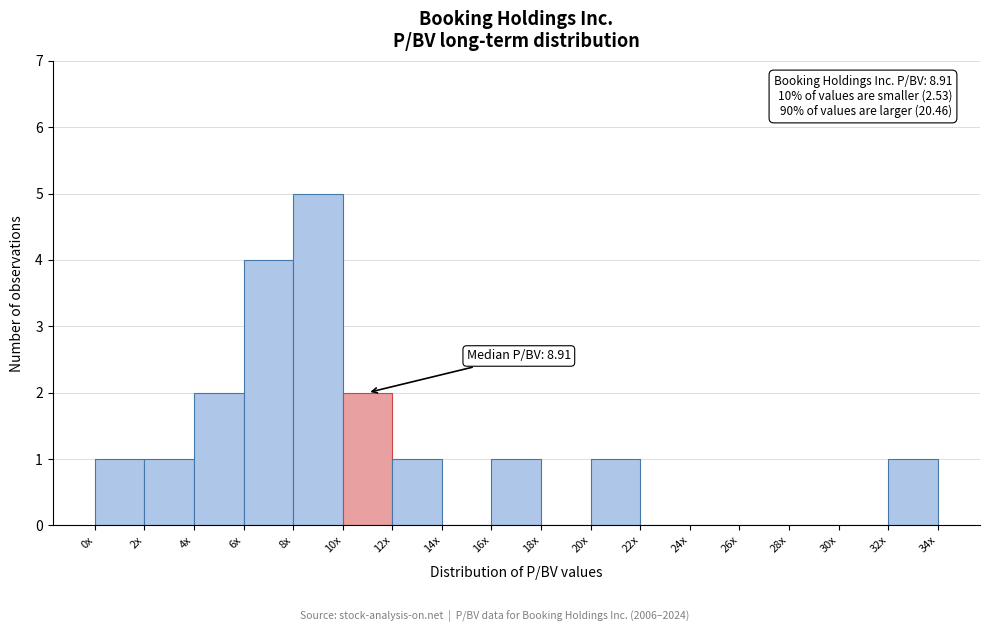

Reading left to right, what are all the values shown in this chart?

0x=1	2x=1	4x=2	6x=4	8x=5	10x=2	12x=1	14x=0	16x=1	18x=0	20x=1	22x=0	24x=0	26x=0	28x=0	30x=0	32x=1